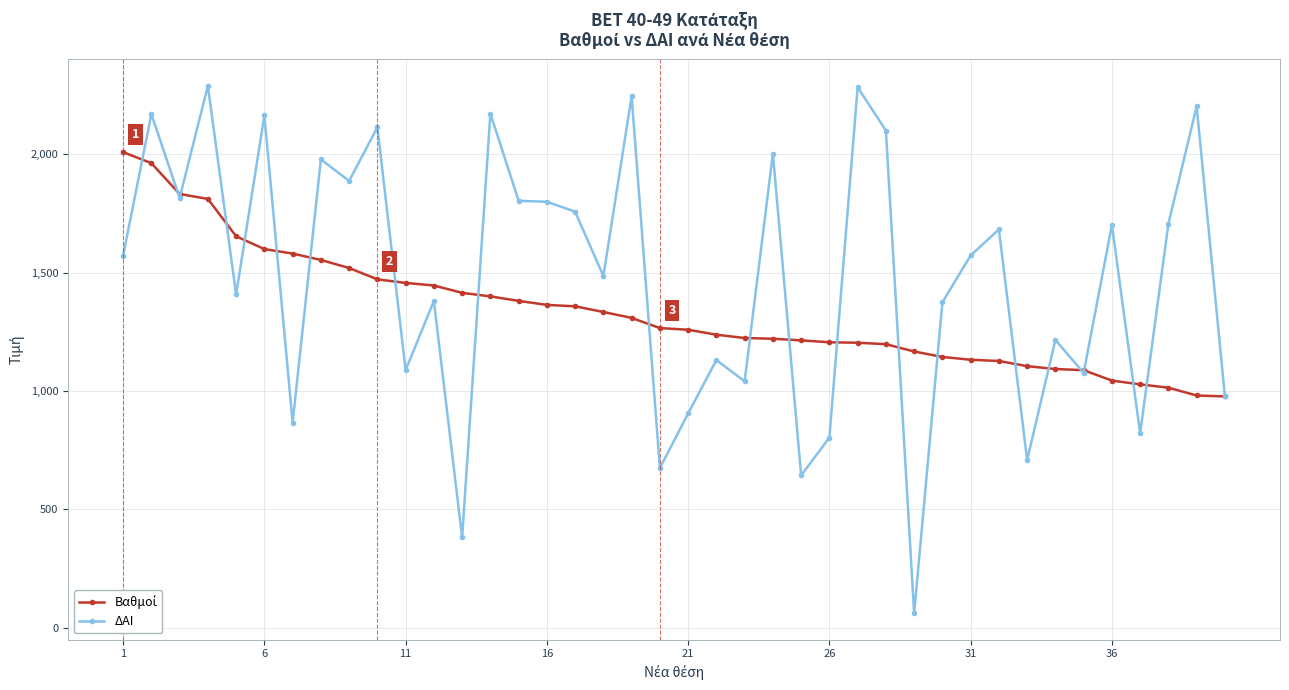

How many values in the ΔΑΙ series are below 1573?

20